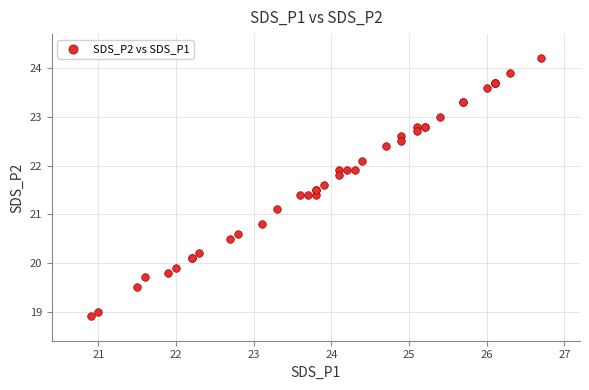

What Y value in the scatter plot is closest to 21?

21.1